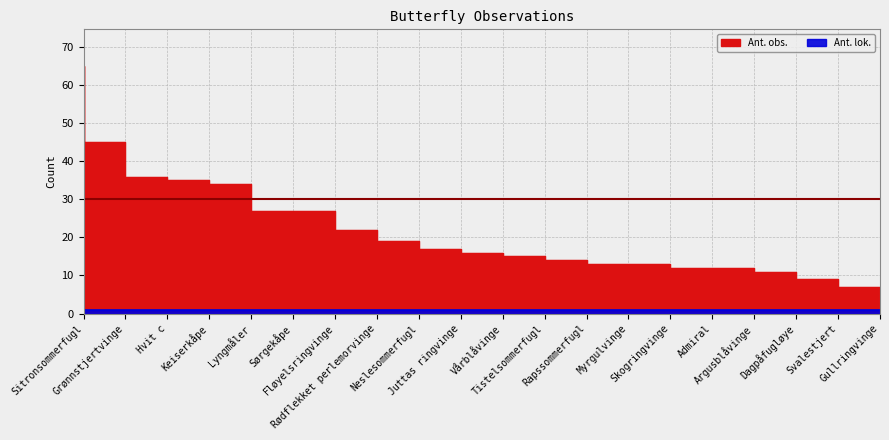

List the labels in order of value, smallest first.

Gullringvinge, Svalestjert, Dagpåfugløye, Admiral, Argusblåvinge, Myrgulvinge, Skogringvinge, Rapssommerfugl, Tistelsommerfugl, Vårblåvinge, Juttas ringvinge, Neslesommerfugl, Rødflekket perlemorvinge, Sørgekåpe, Fløyelsringvinge, Lyngmåler, Keiserkåpe, Hvit c, Grønnstjertvinge, Sitronsommerfugl